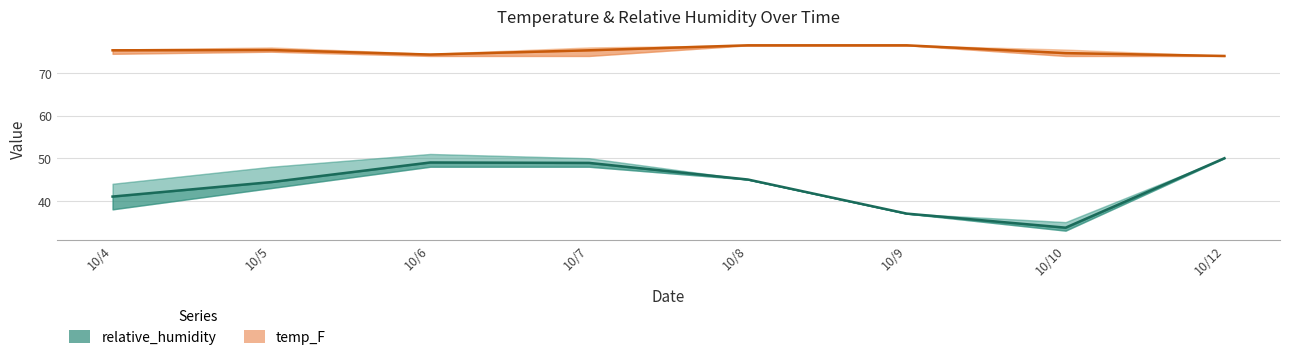

At which category does the chart reach its minimum across all series?

10/10